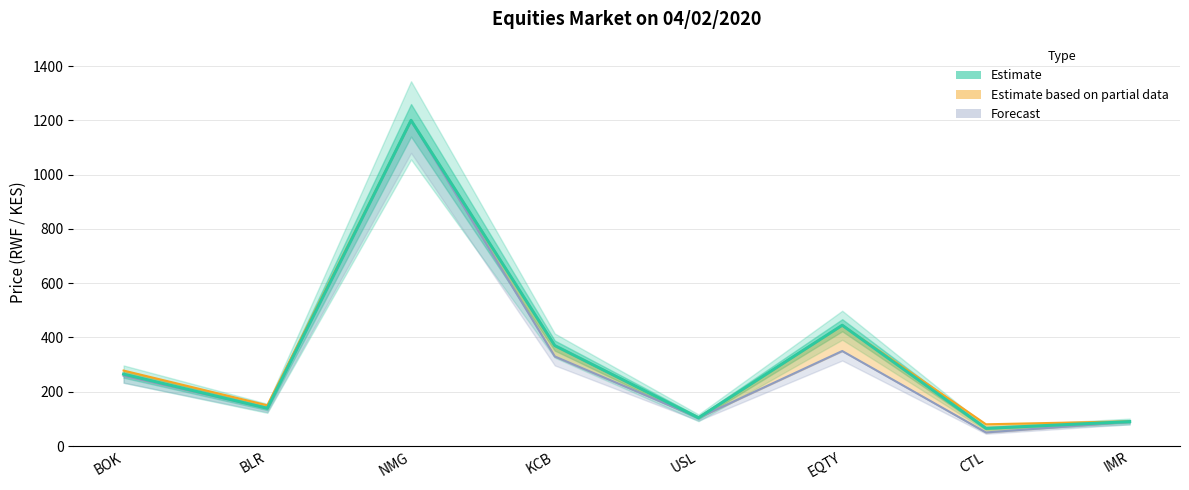

Reading left to right, transcribe all the data shown in this chart.

Closing Price (Estimate): 265	139	1200	370	104	445	65	90
12M High (Partial data): 278	150	1200	370	104	445	80	91
12M Low (Forecast): 259	139	1200	330	104	350	50	89